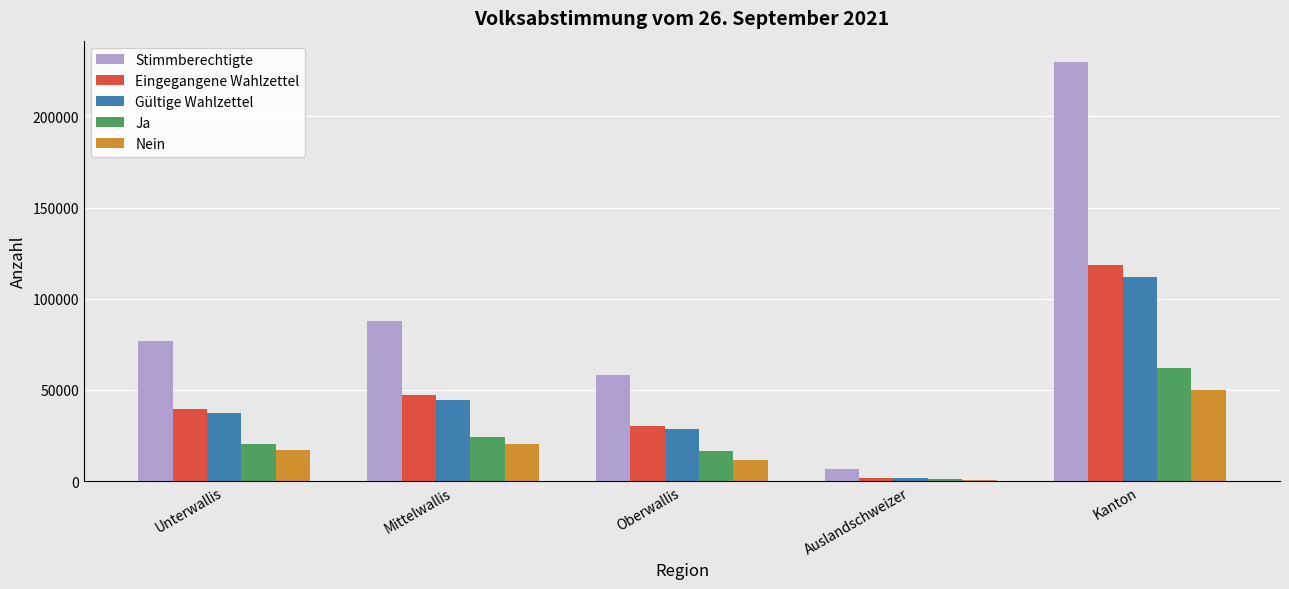

Which label corresponds to the largest value in the chart?

Kanton